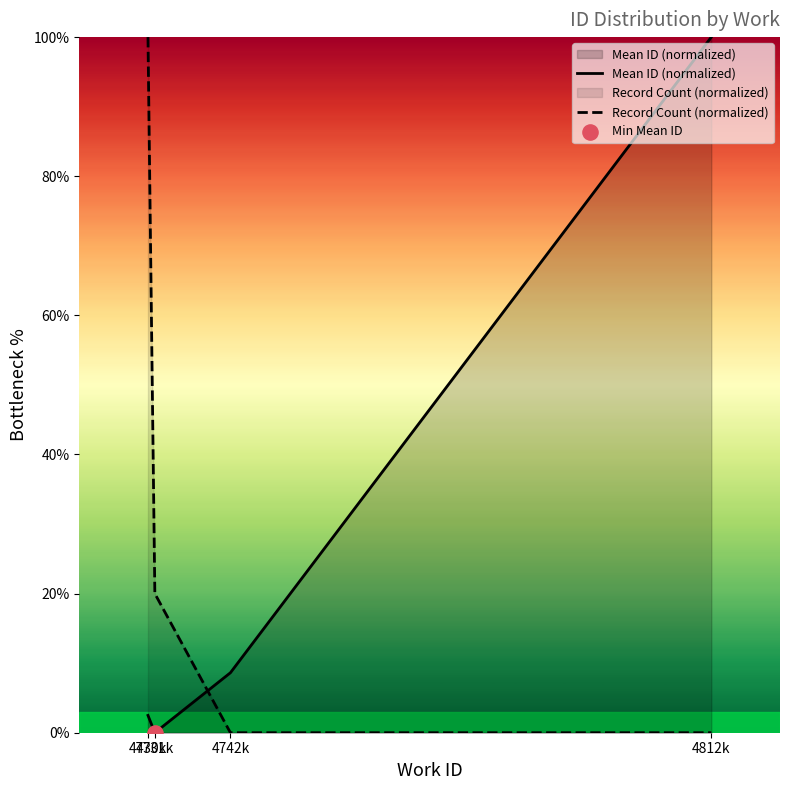

Which series reaches the maximum Y coordinate?

Mean ID (normalized)